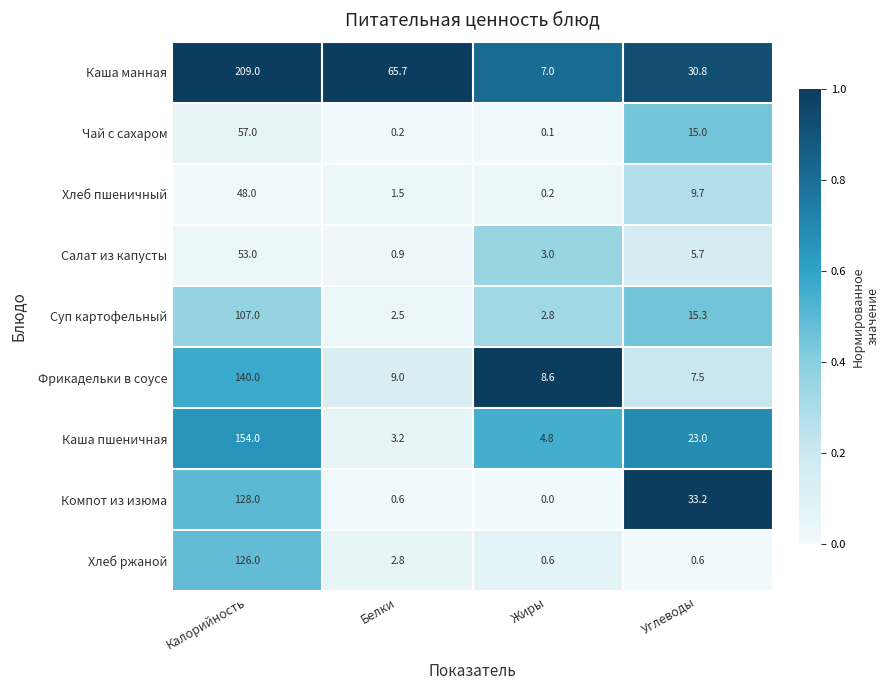

How many data points does each series have?

4